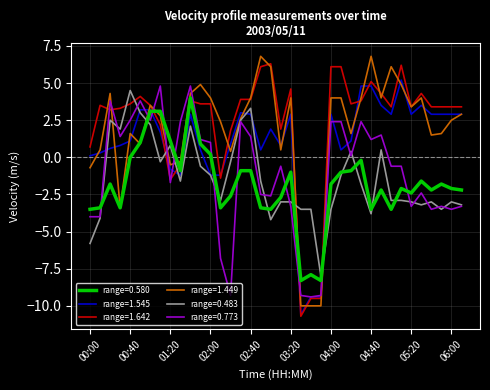

How many lines are shown in the chart?

6